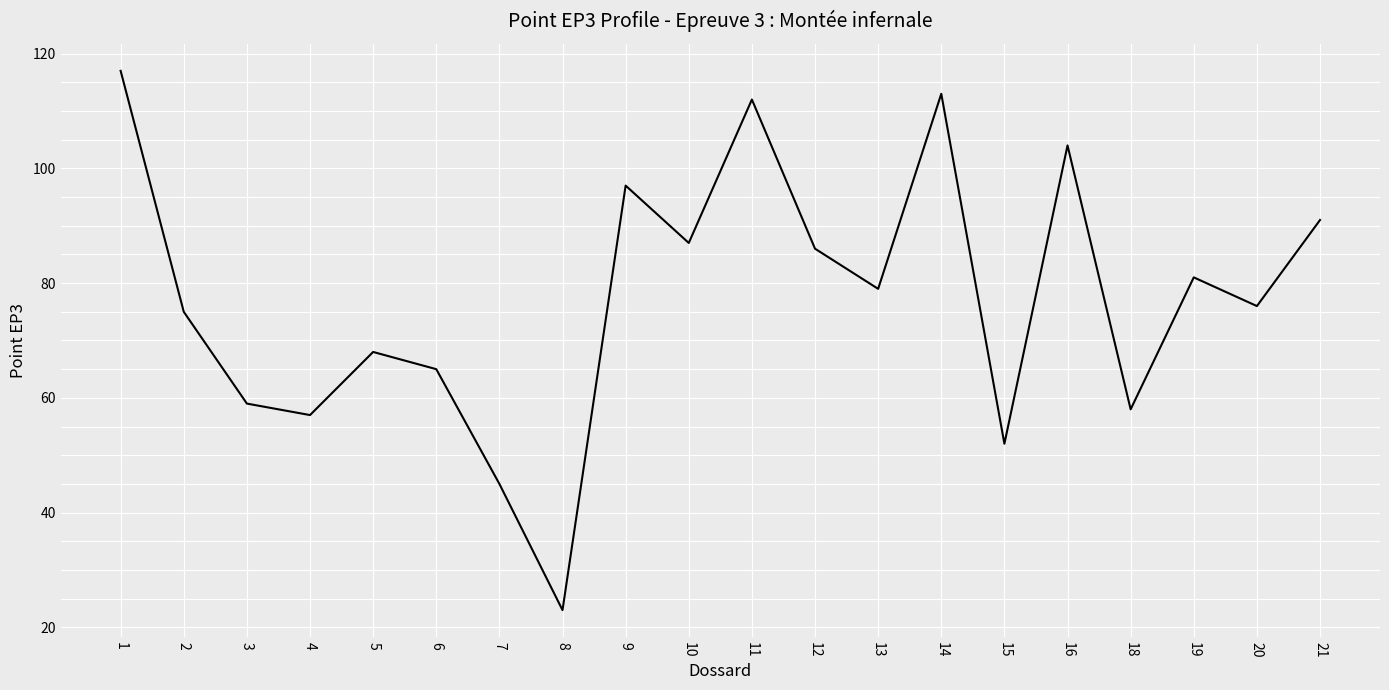

What is the maximum value shown in the chart?

117